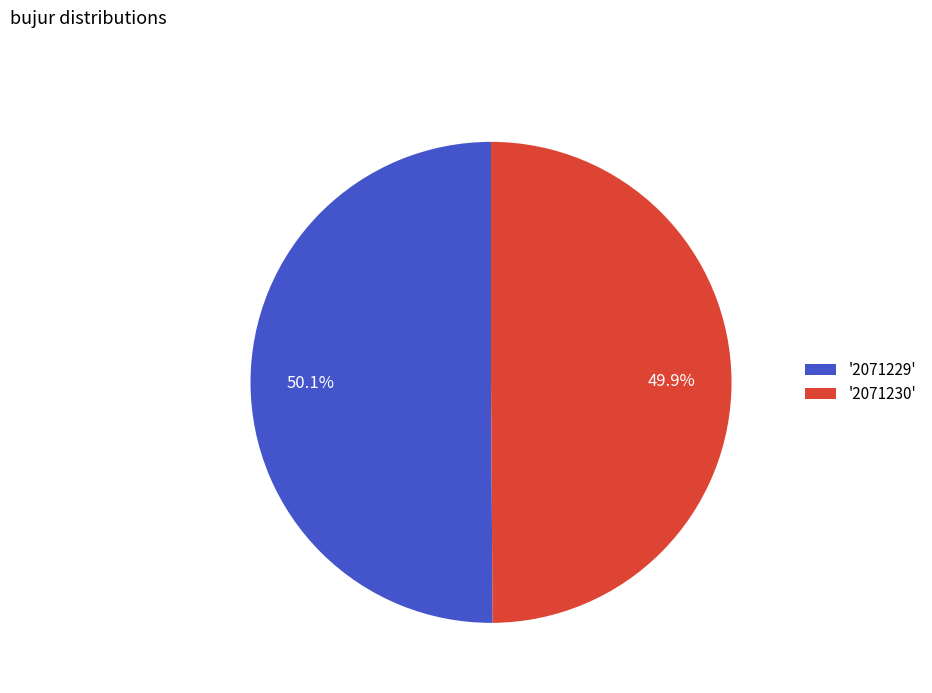

What is the ratio of the value at '2071230' to the value at '2071229'?

1.0